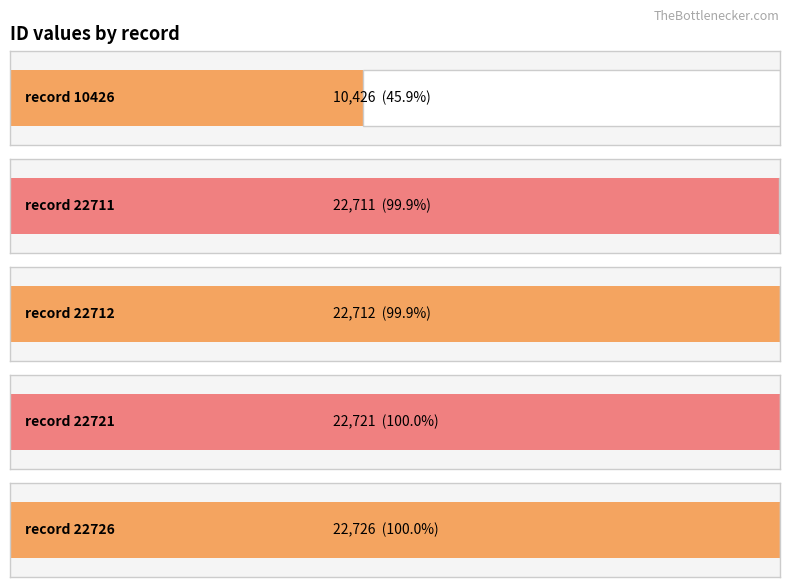

What is the average value?

20259